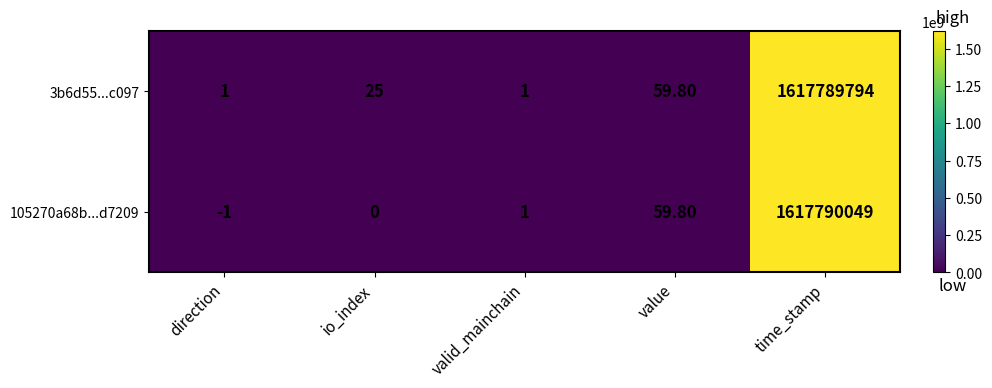

Which label corresponds to the smallest value in the chart?

direction